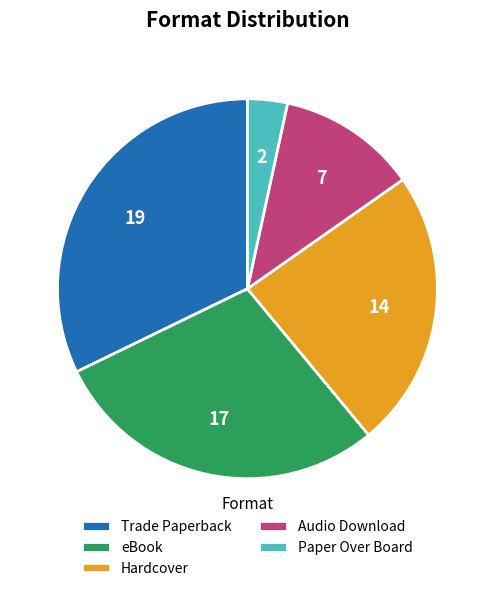

How many segments does this pie chart have?

5